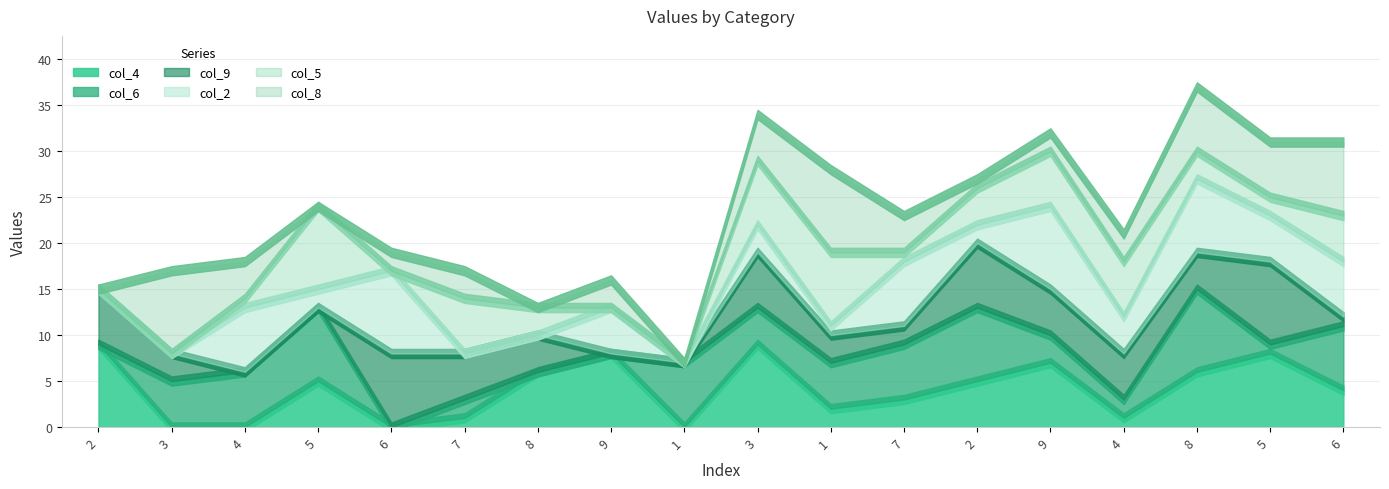

Which category has the highest value in the col_6 series?

8